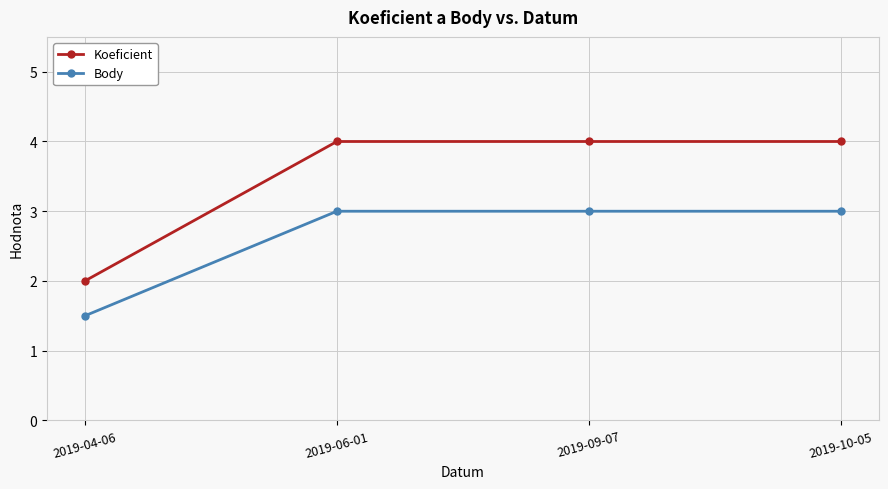

The value of Koeficient at 2019-06-01 is 4.0. True or false?

True